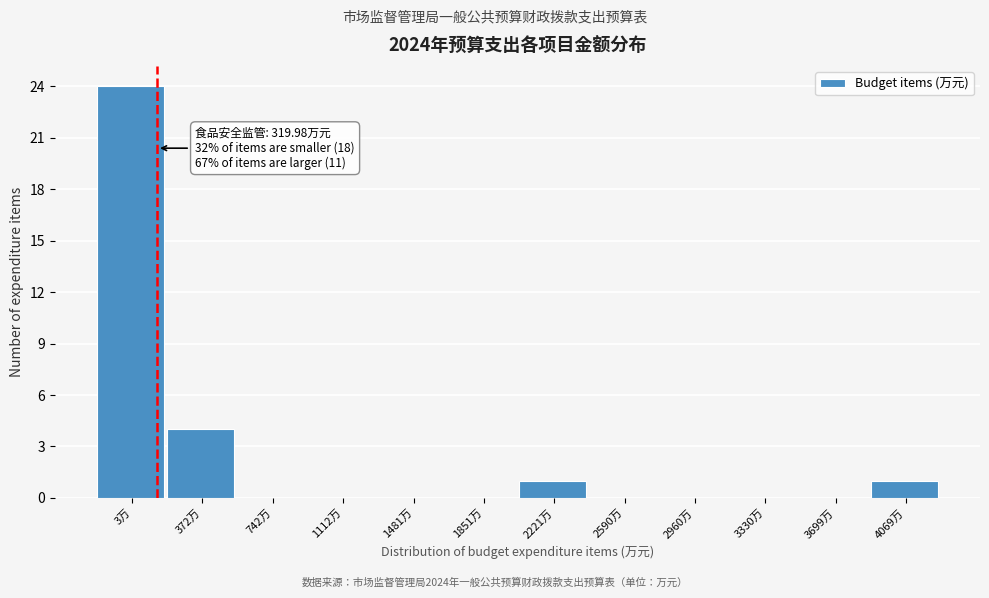

Reading left to right, transcribe all the data shown in this chart.

3万=24	372万=4	742万=0	1112万=0	1481万=0	1851万=0	2221万=1	2590万=0	2960万=0	3330万=0	3699万=0	4069万=1